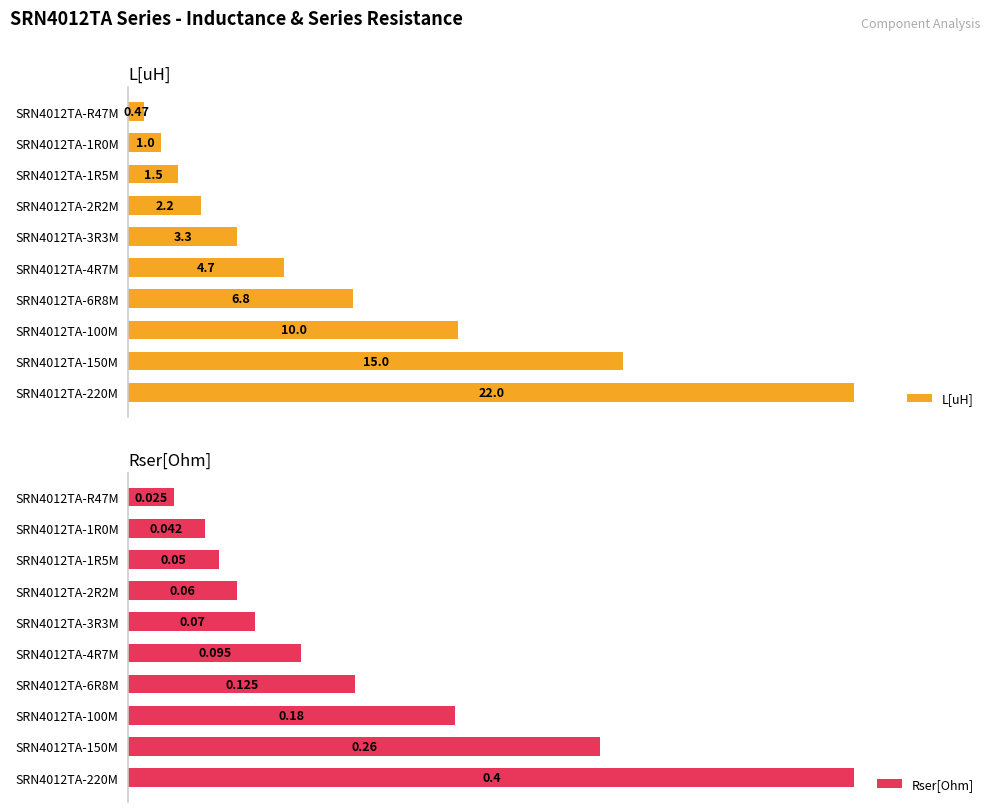

Count the number of categories in the chart.

10